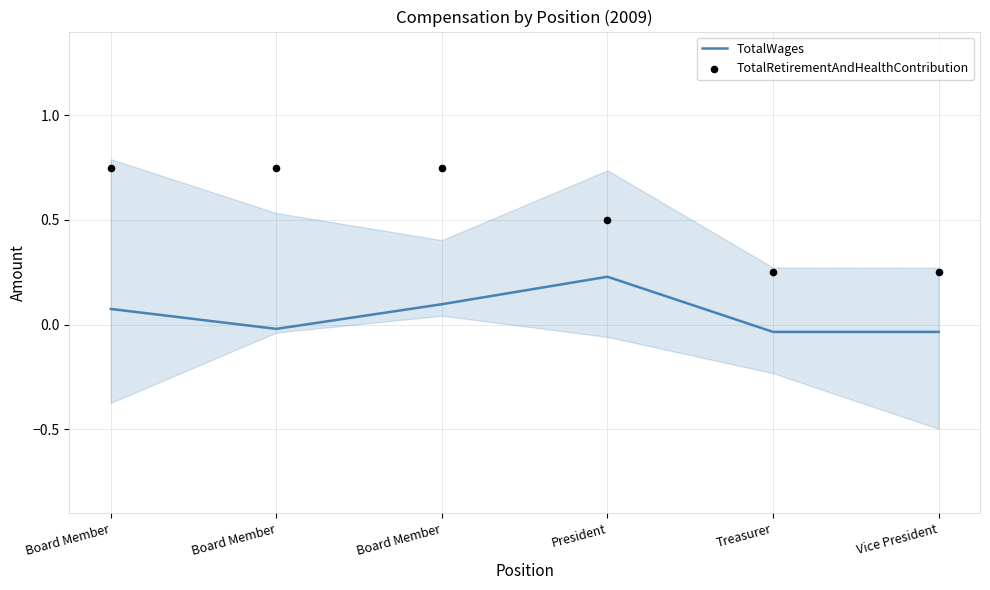

Is the value of TotalWages at Board Member greater than the value of TotalRetirementAndHealthContribution at Treasurer?

No